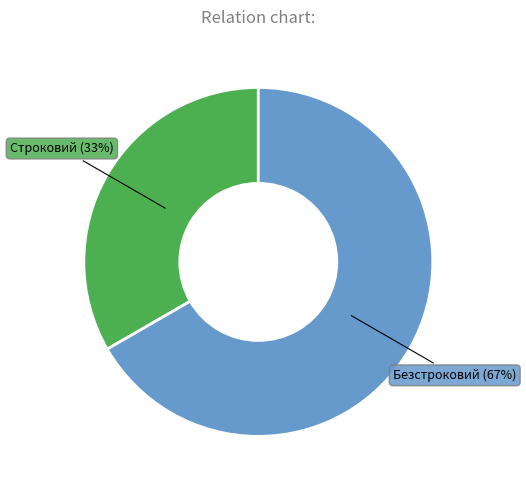

Which slice is the largest?

Безстроковий